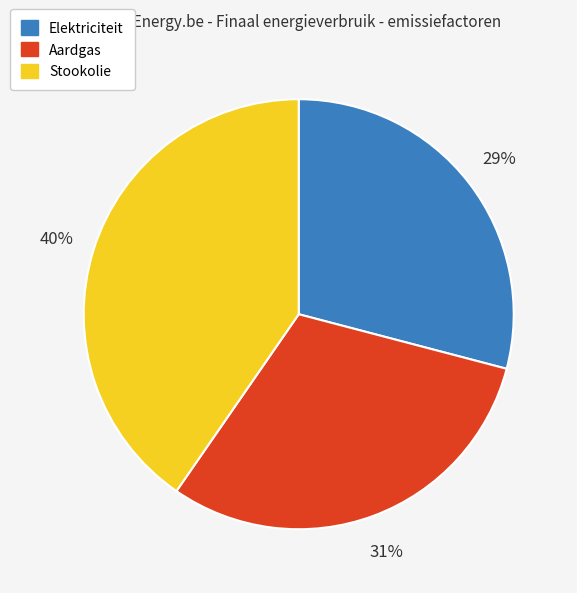

To the nearest percent, what percentage of the pie is Elektriciteit?

29%